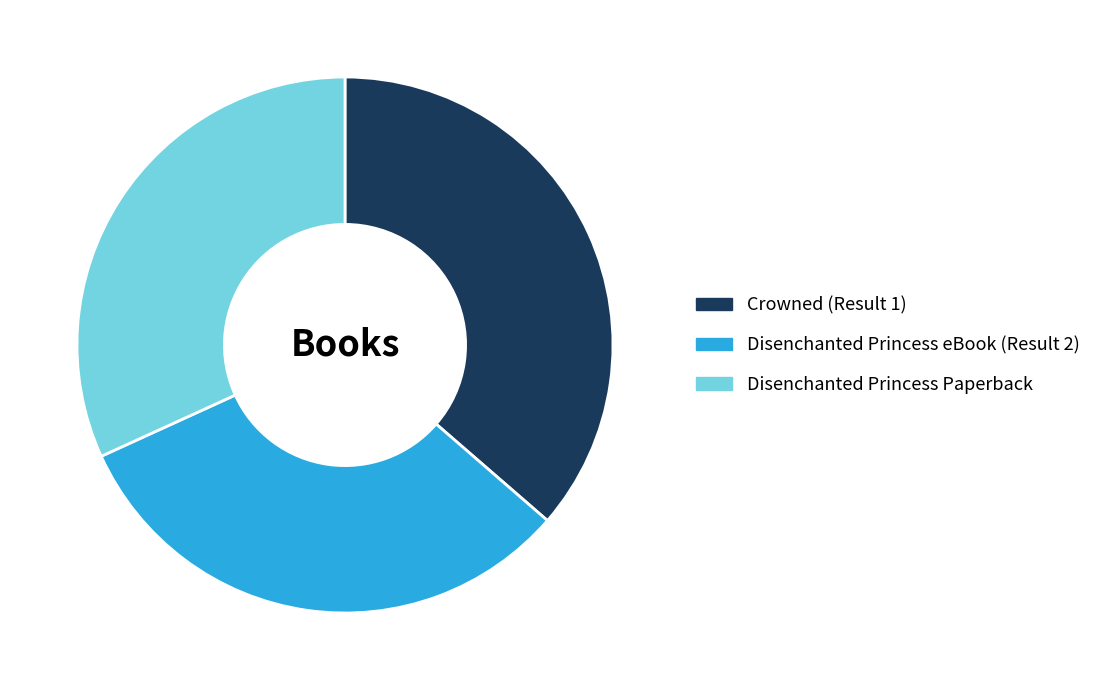

True or false: Crowned (Result 1) accounts for 46% of the total.

False